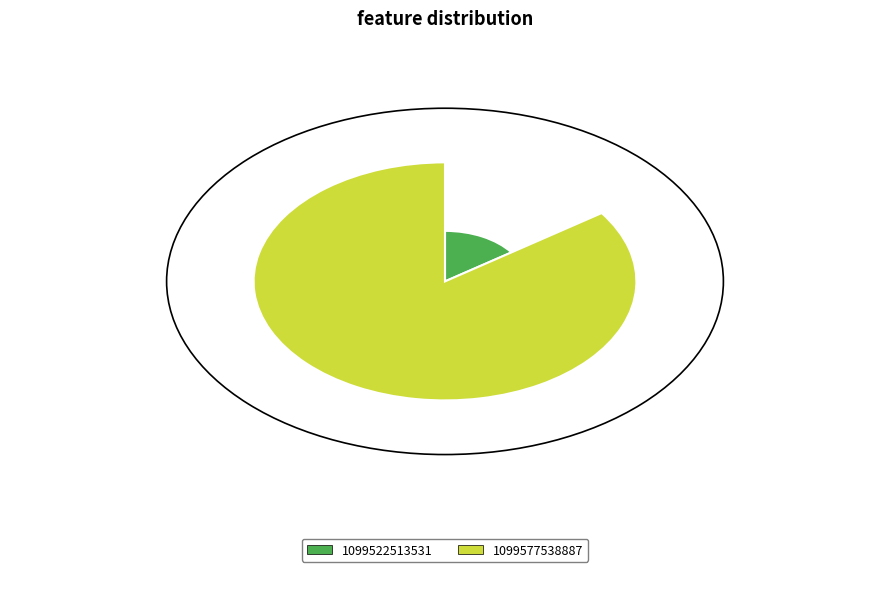

To the nearest percent, what percentage of the pie is 1099522513531?

15%